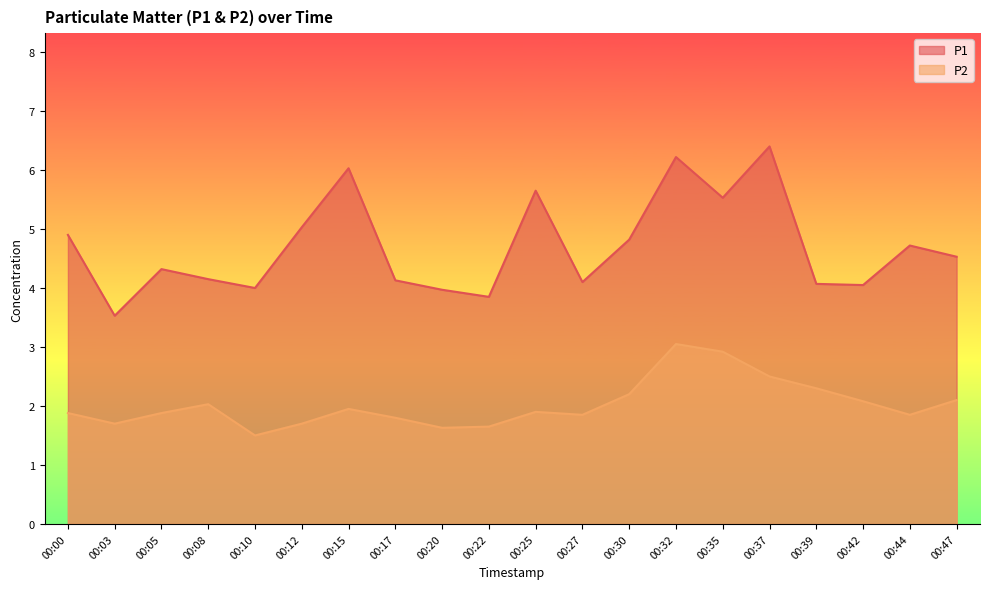

At which category is the sum across all series the highest?

00:32